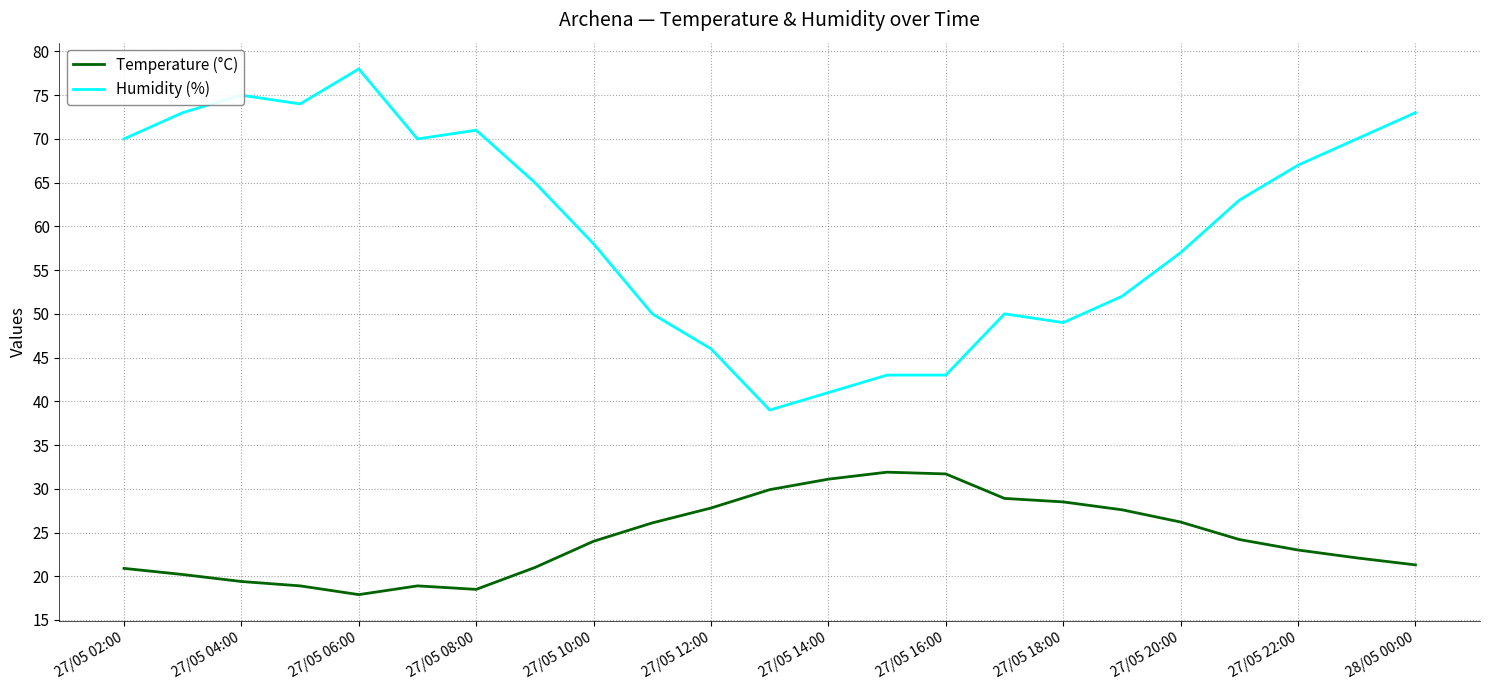

Which series has the largest range (max minus min)?

Humidity (%)